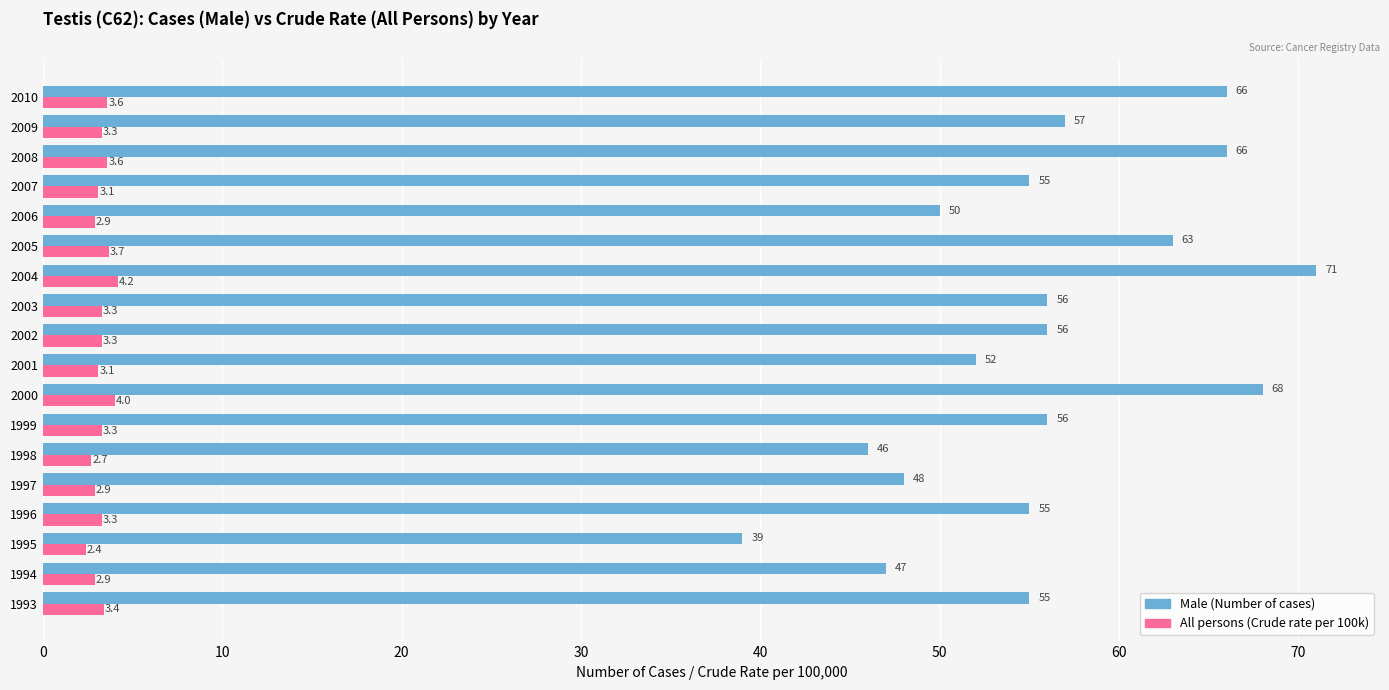

At which category is the sum across all series the highest?

2004